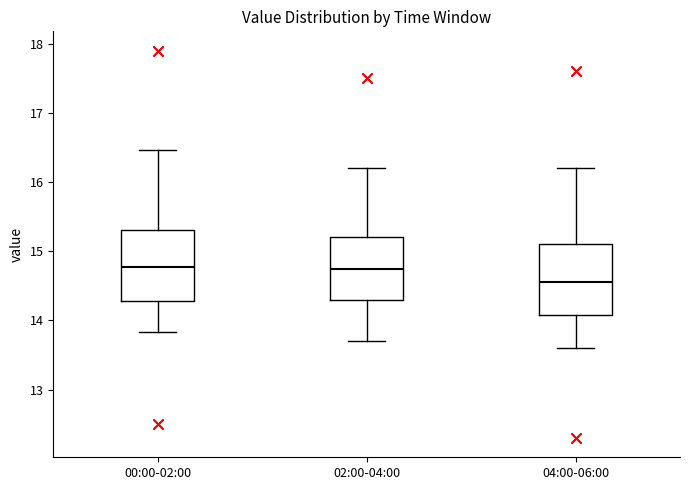

Where is the upper edge of the box for 00:00-02:00 on the y-axis? The values are not printed on the chart, so give them approximately, as read against the axis.

15.3